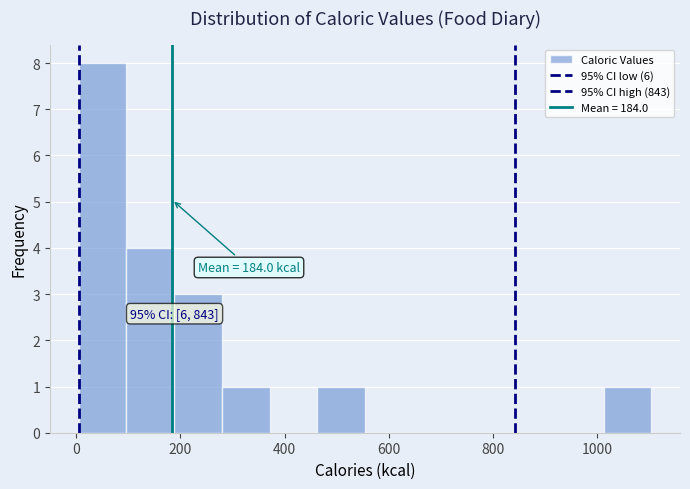

Over which range of the x-axis is the bar tallest?

0 to 100